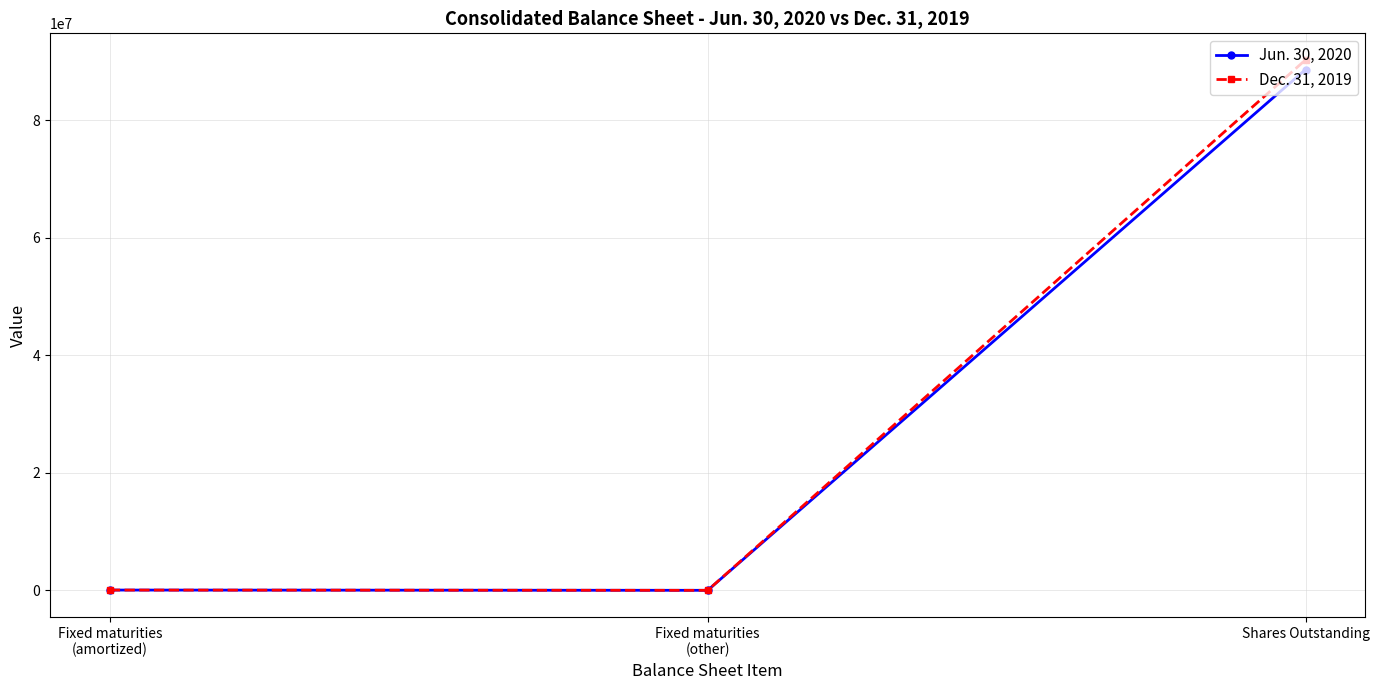

Rank the series by their average value, from lowest to highest.

Jun. 30, 2020, Dec. 31, 2019